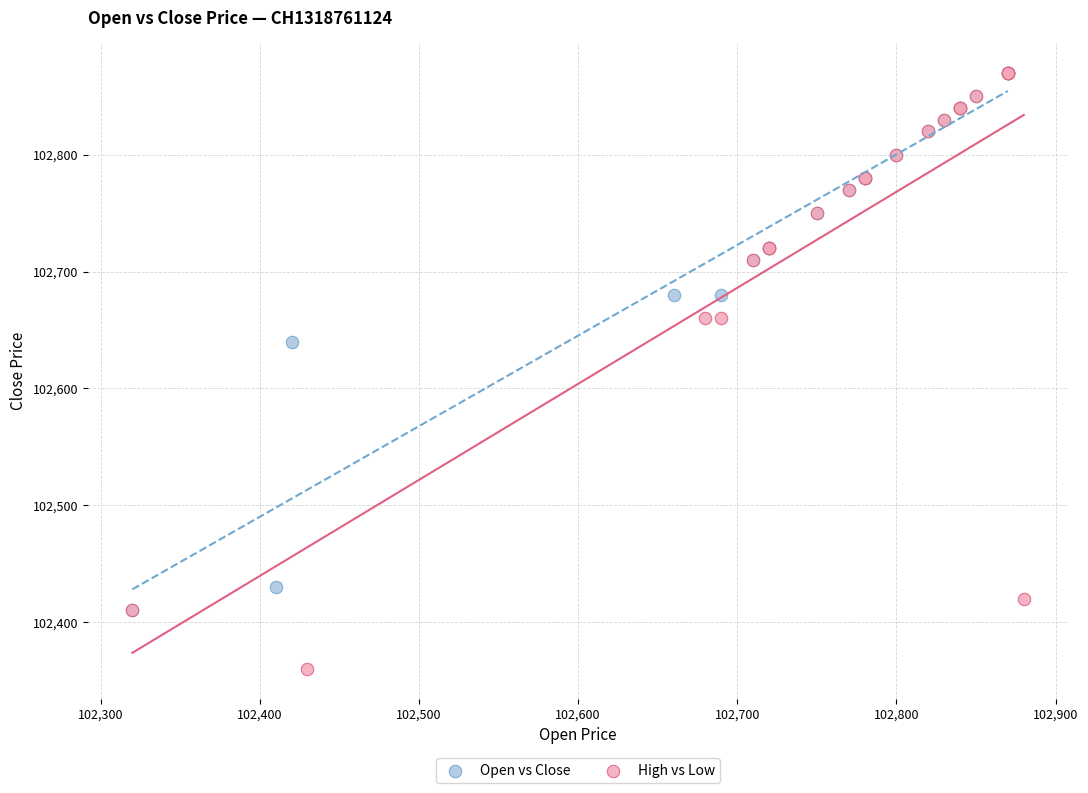

Which series has the widest spread of Y values?

High vs Low